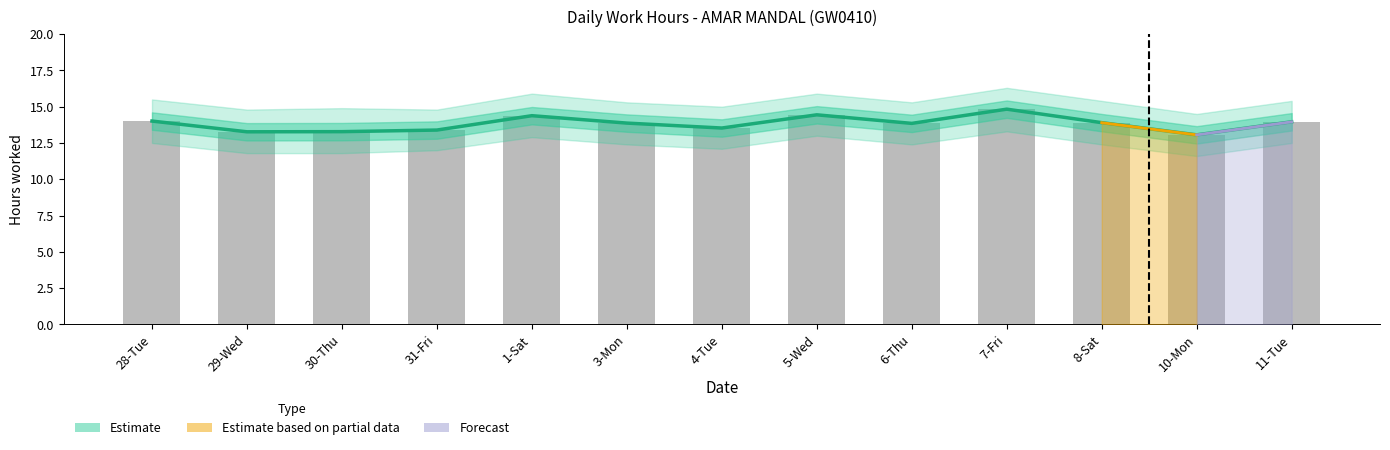

What is the difference between the maximum and second lowest values in the Low_upper series?

1.6